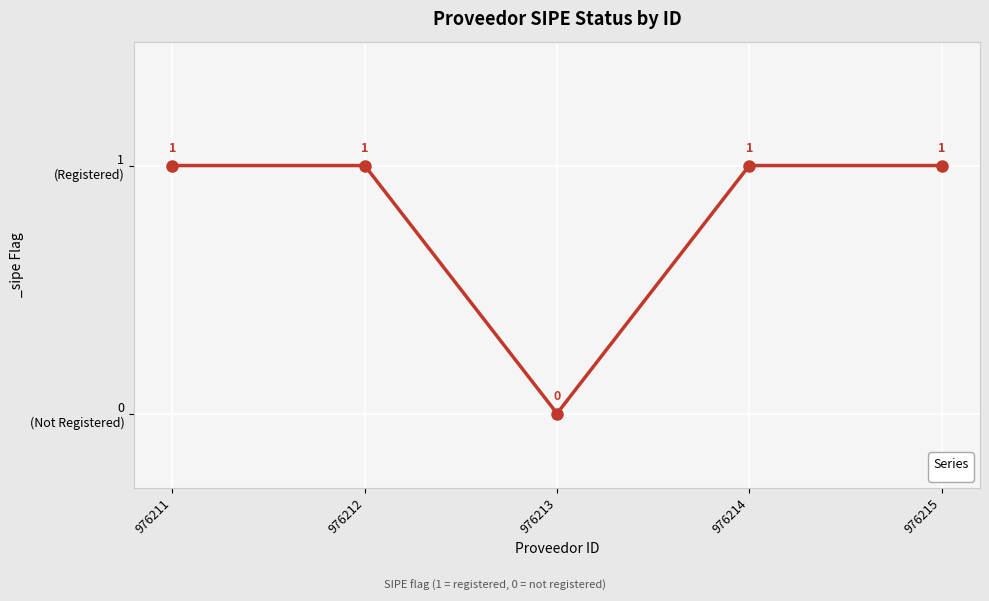

Is this an area chart (filled region under the line)?

No